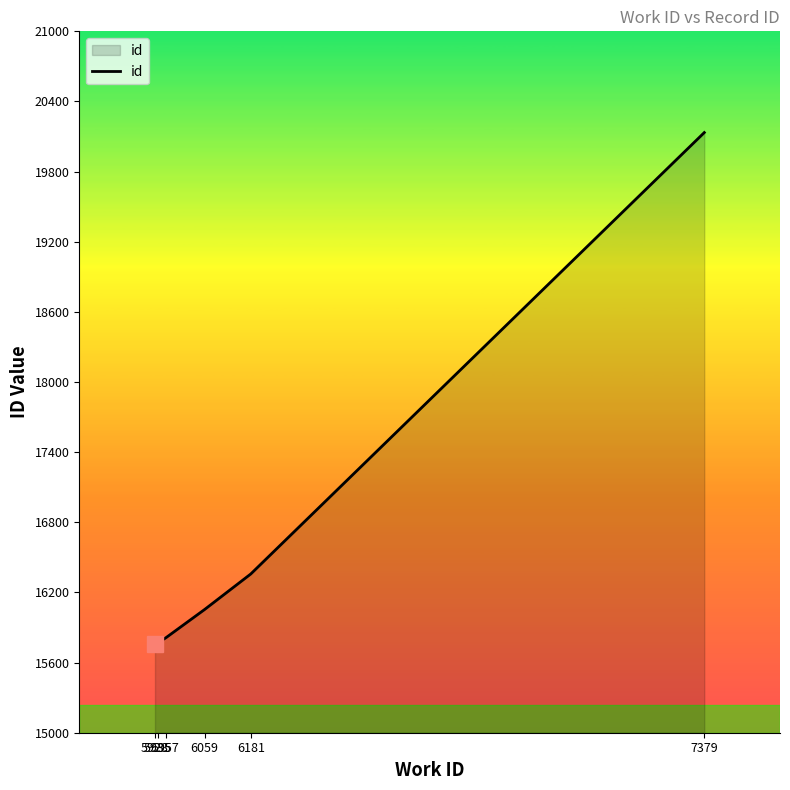

Approximately how many times larger is the value at 6059 compared to 5928?

1.0